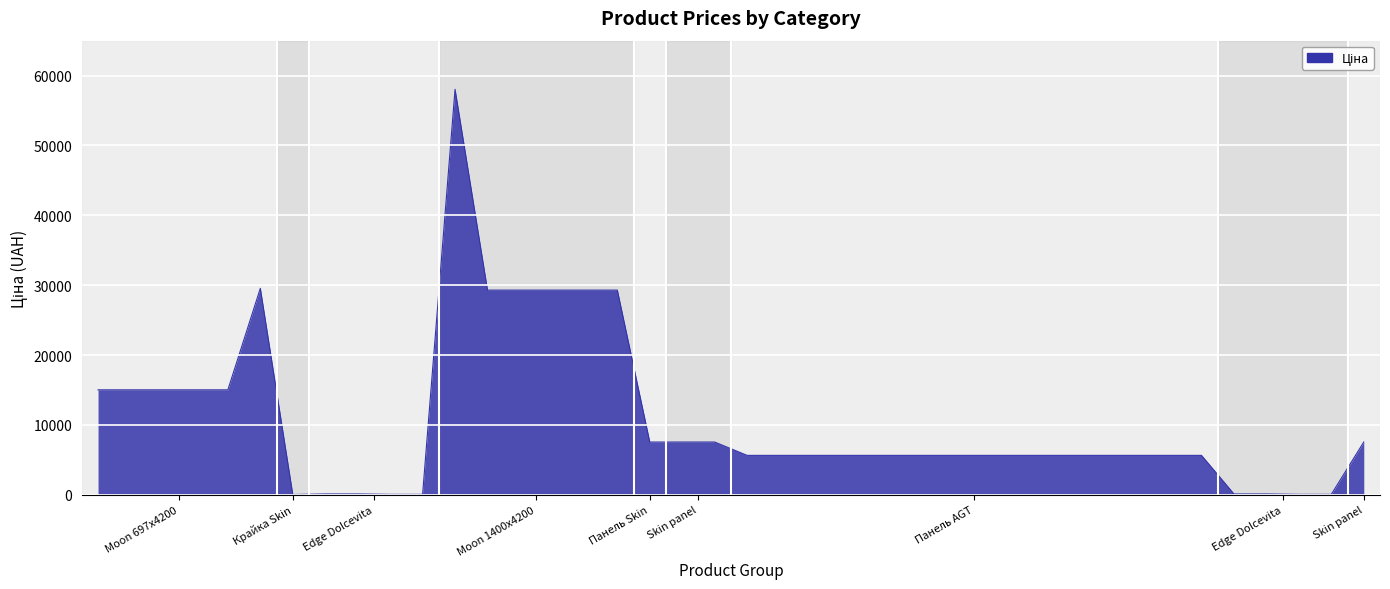

What is the greatest value displayed?

58037.0